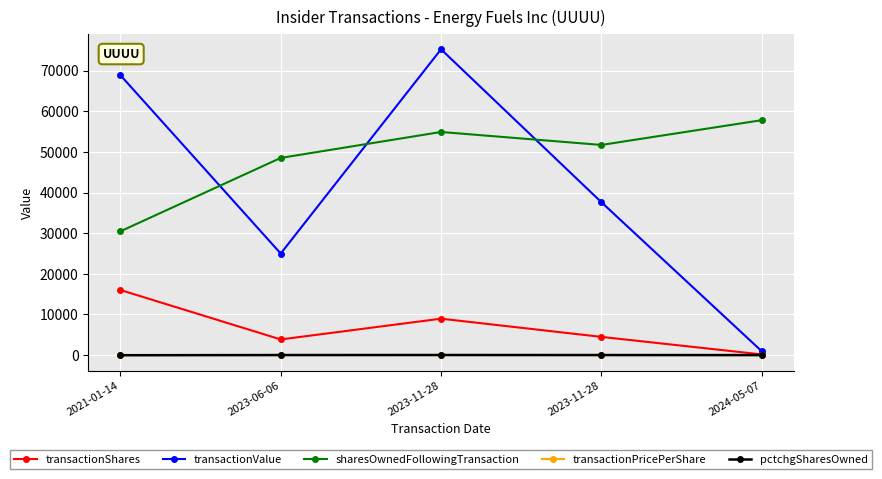

Rank the series at 2023-06-06 from lowest to highest value.

transactionPricePerShare, pctchgSharesOwned, transactionShares, transactionValue, sharesOwnedFollowingTransaction